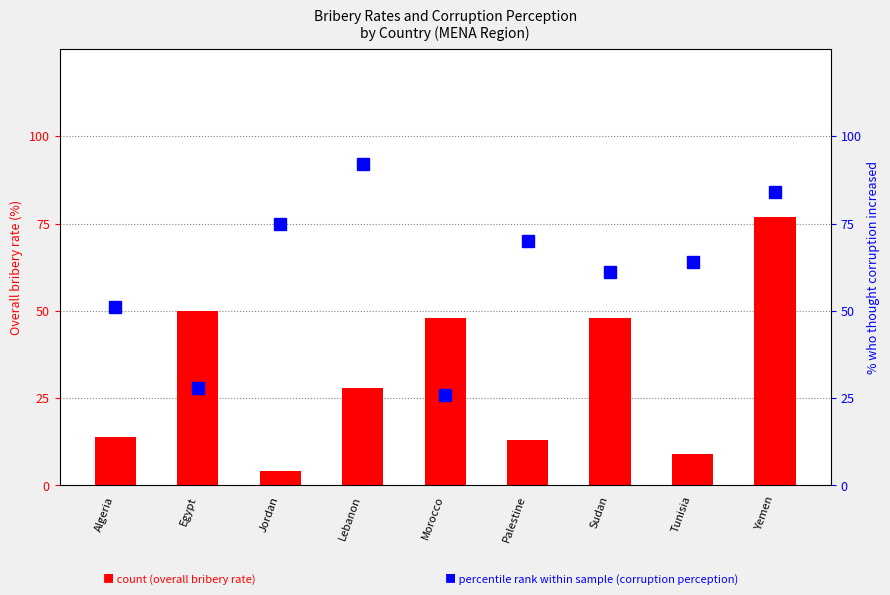

How many categories are shown in the chart?

9